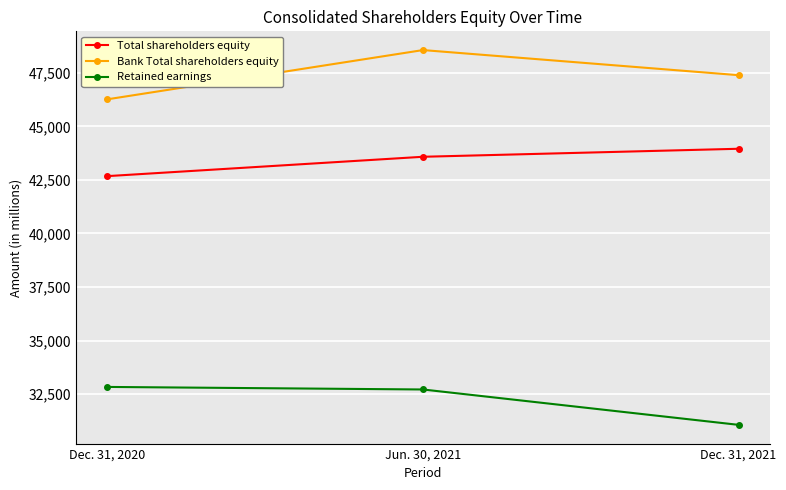

What is the total value across all series at Dec. 31, 2020?

121775